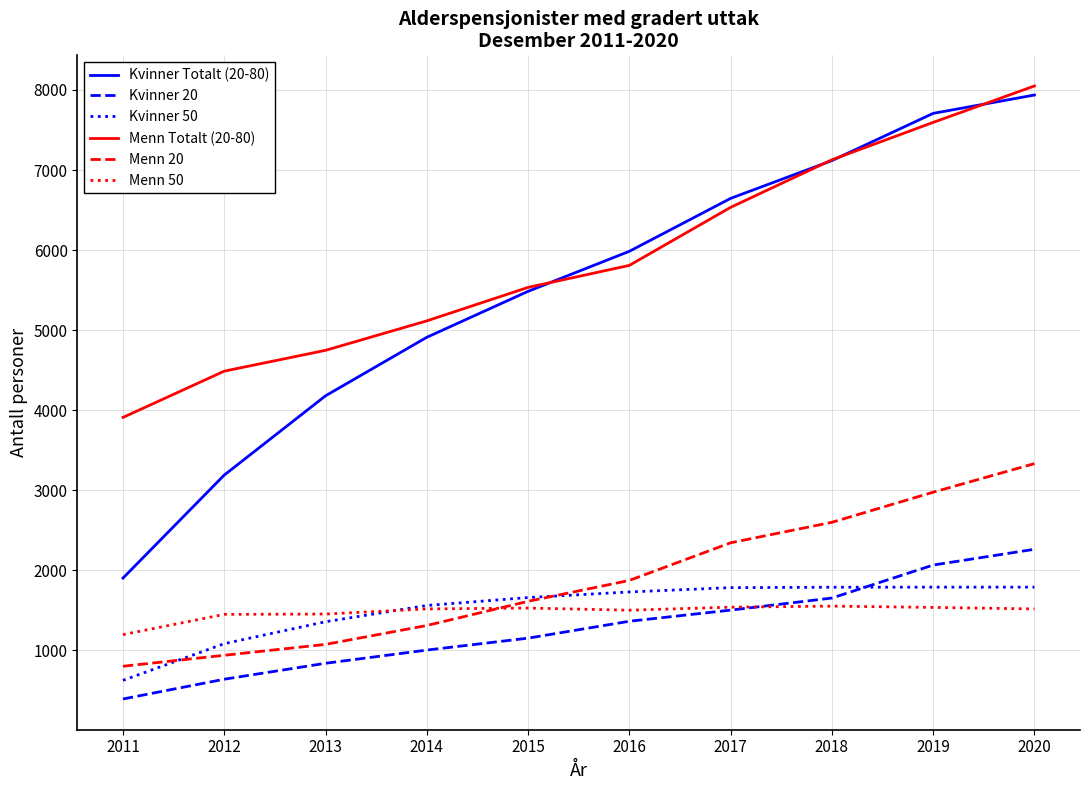

Rank the categories by Menn 20 value from highest to lowest.

2020, 2019, 2018, 2017, 2016, 2015, 2014, 2013, 2012, 2011